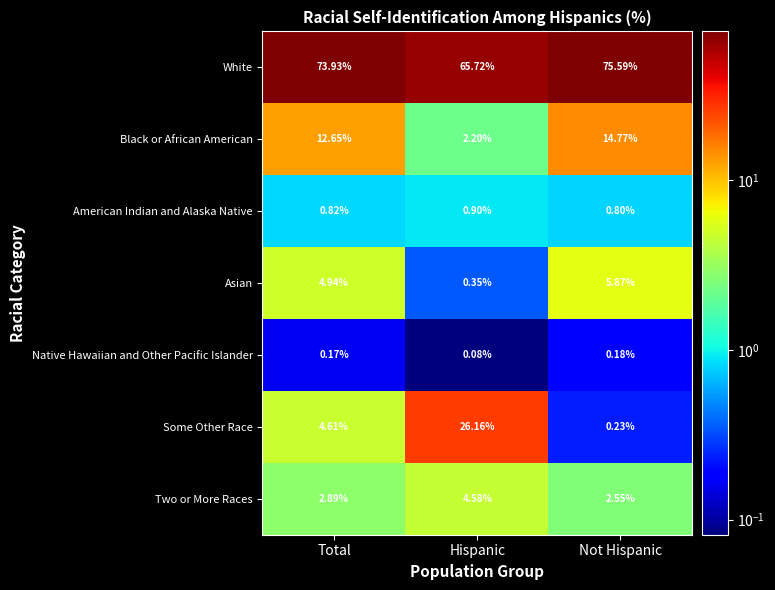

At which category does the chart reach its minimum across all series?

Hispanic